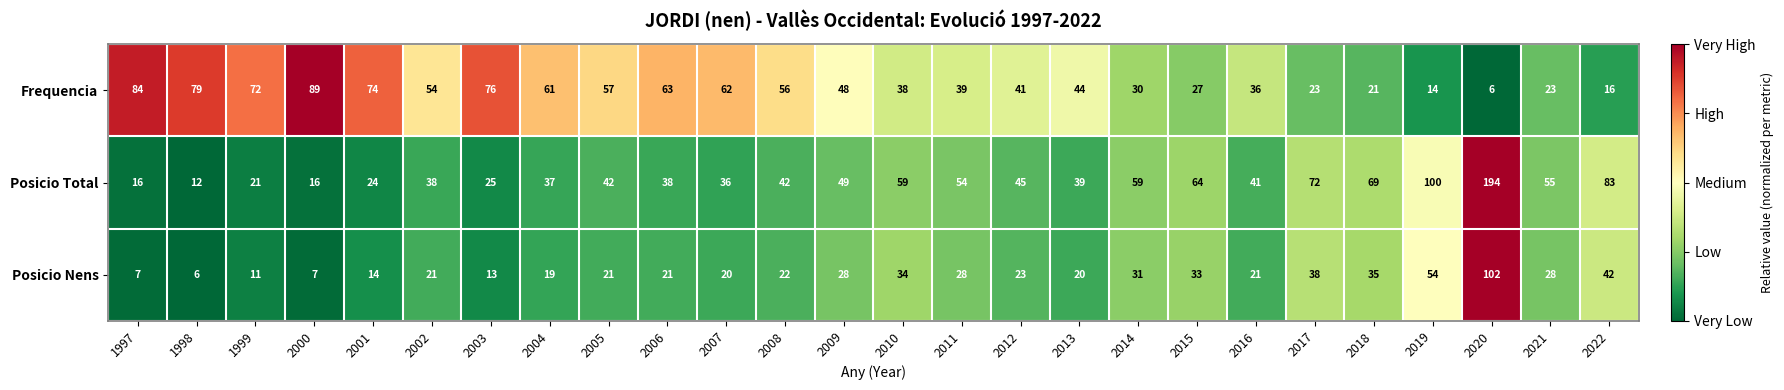

What is the sum of all Posicio Total values?

1330